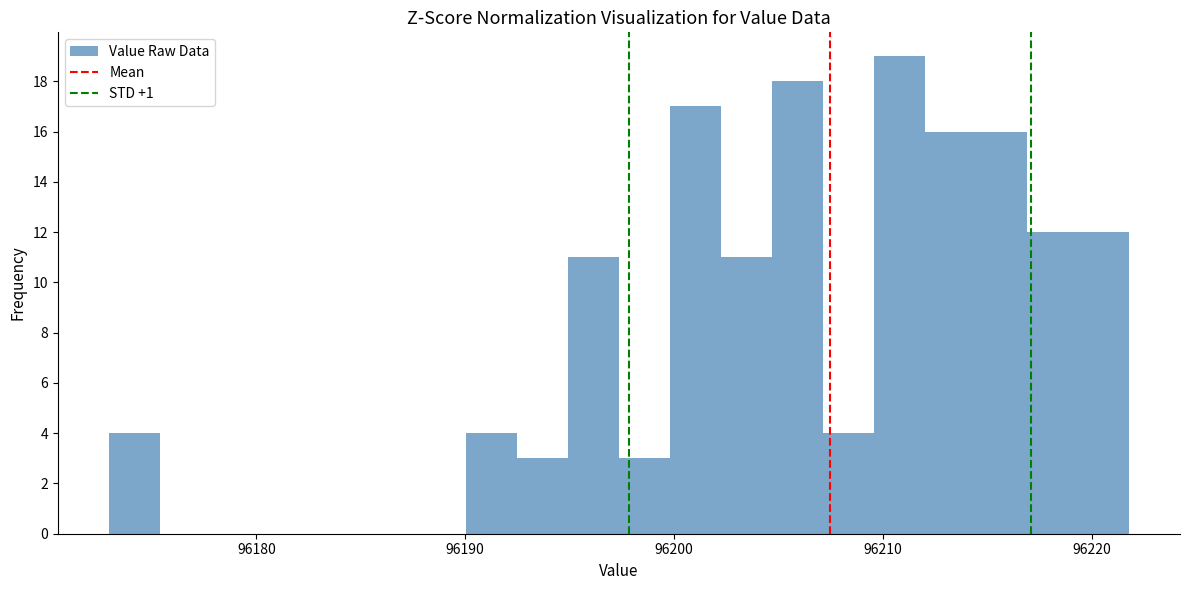

Read against the x-axis, roughly where is the centre of the tallest bar?

96211